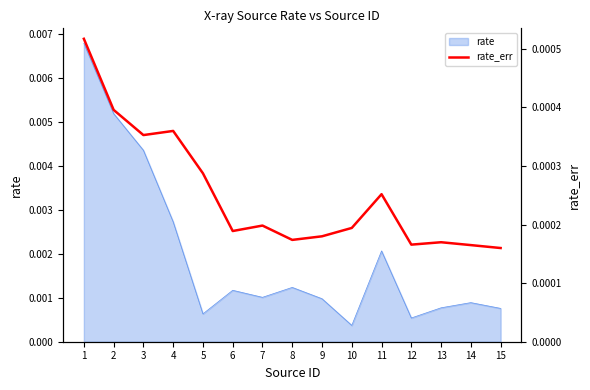

List the labels in order of value, largest first.

1, 2, 4, 3, 5, 11, 7, 10, 6, 9, 8, 13, 12, 14, 15